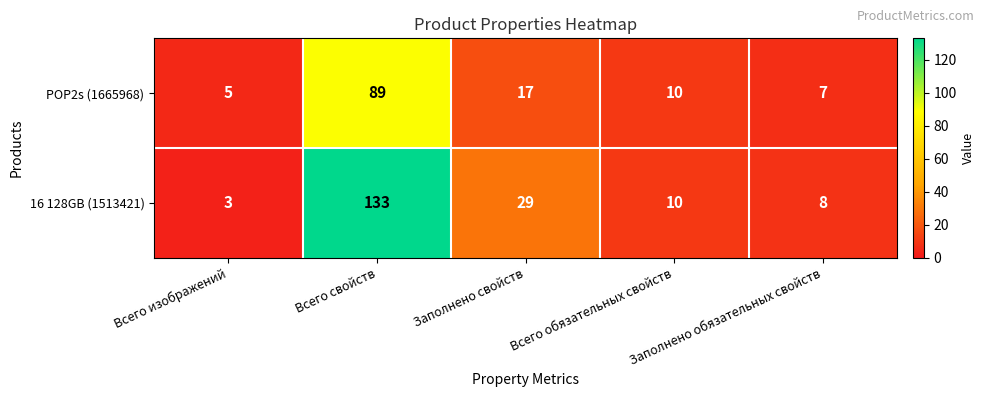

Which series has the largest total across all categories?

16 128GB (1513421)